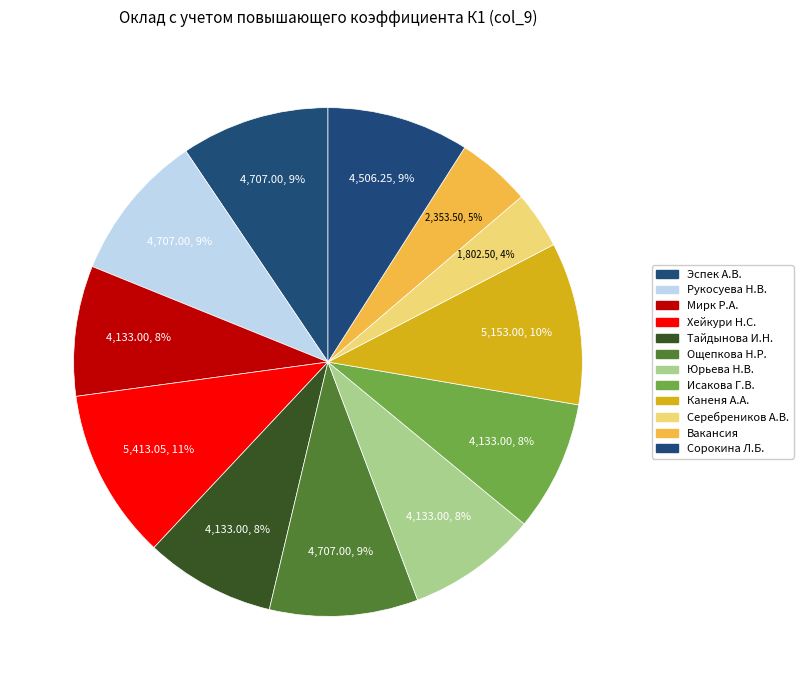

Which slice is the smallest?

Серебреников А.В.